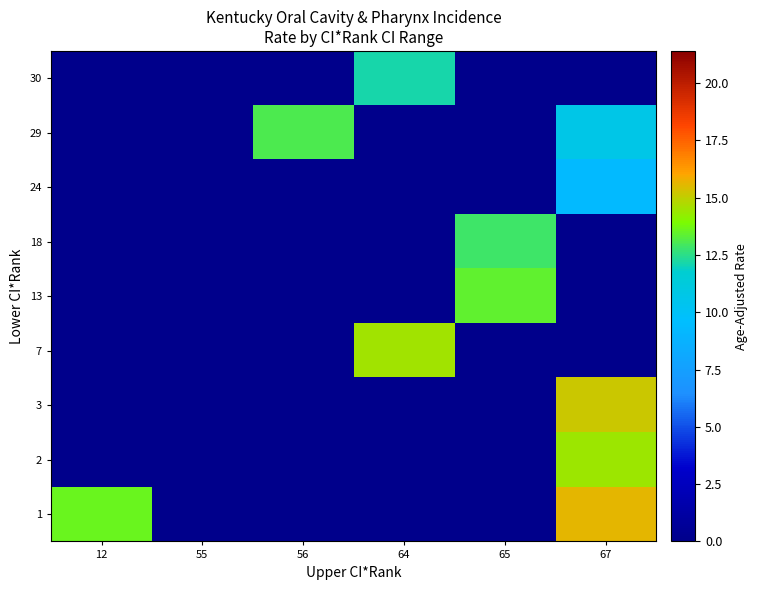

At which category is the sum across all series the highest?

67